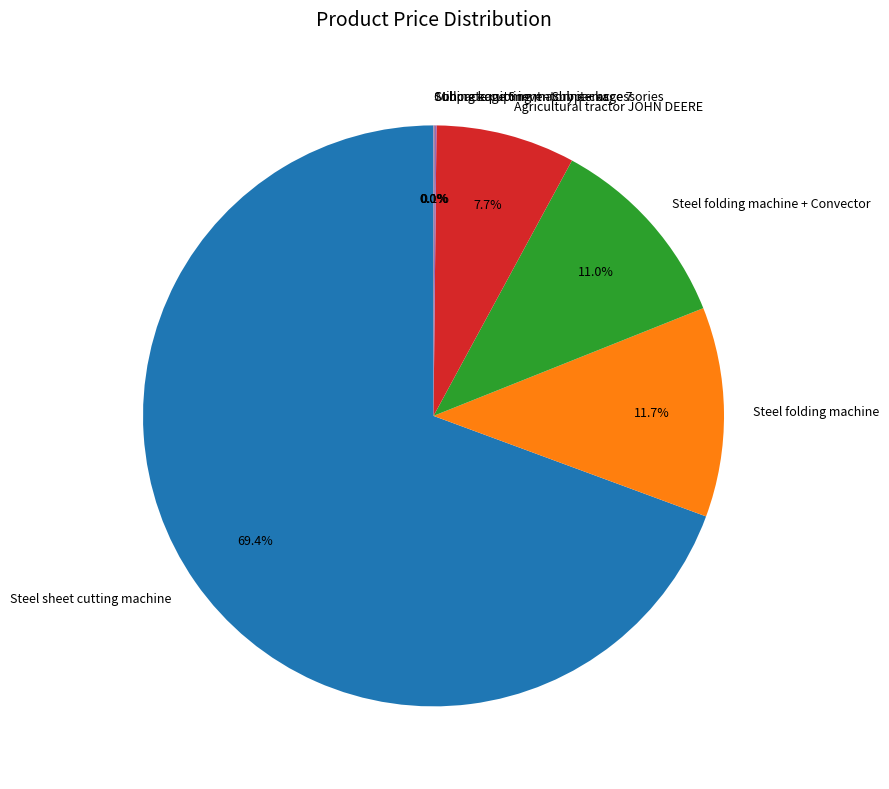

Is the sum of Agricultural tractor JOHN DEERE and Steel folding machine + Convector greater than half?

No